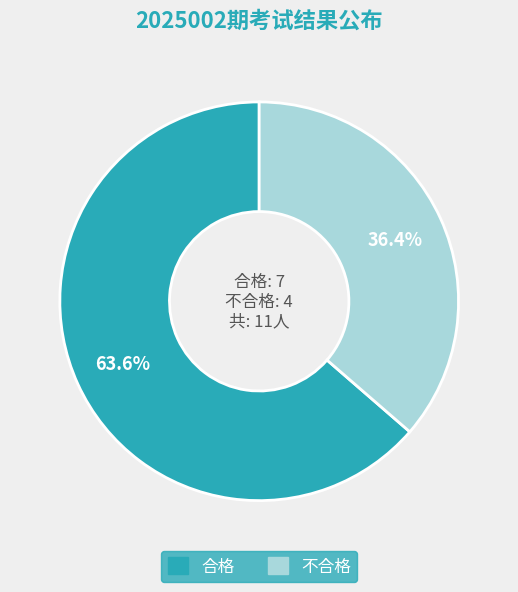

What percentage is the 合格 slice, to the nearest percent?

64%